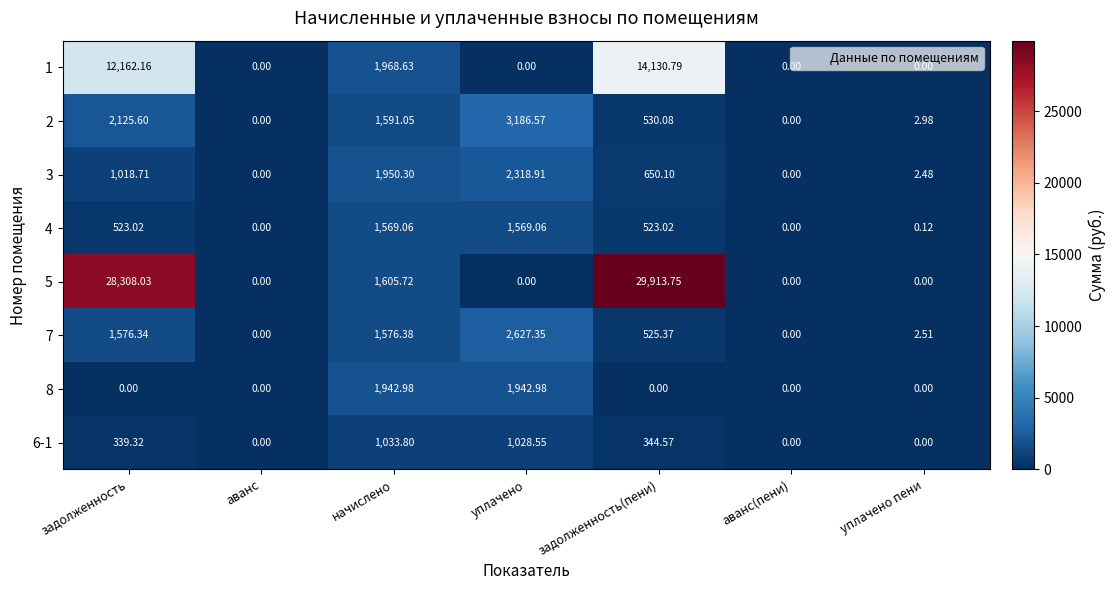

Which category has the highest value across all series?

задолженность(пени)